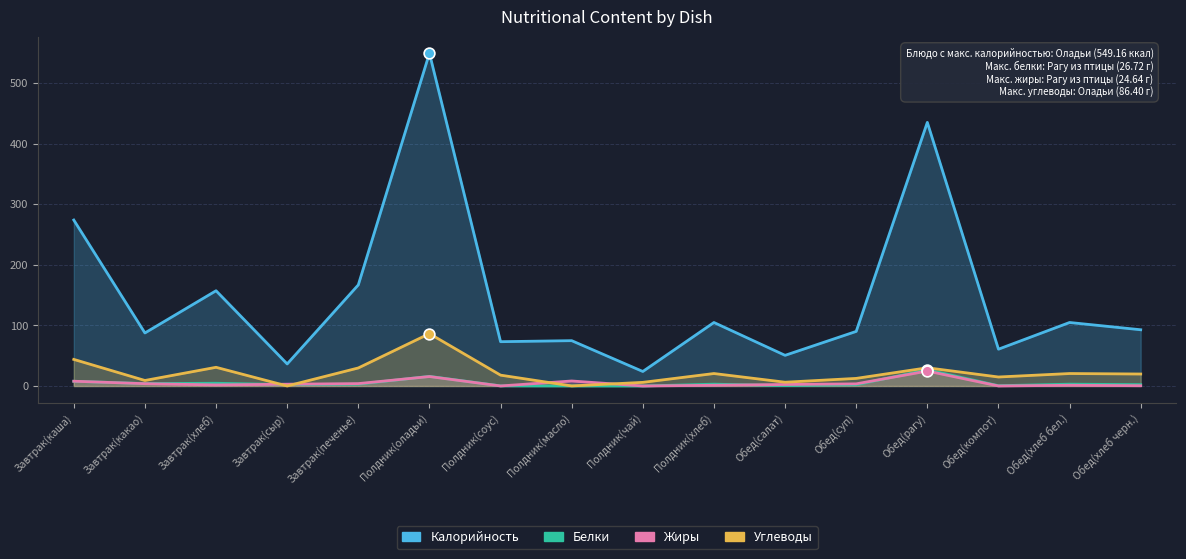

Which series reaches the maximum Y coordinate?

Калорийность